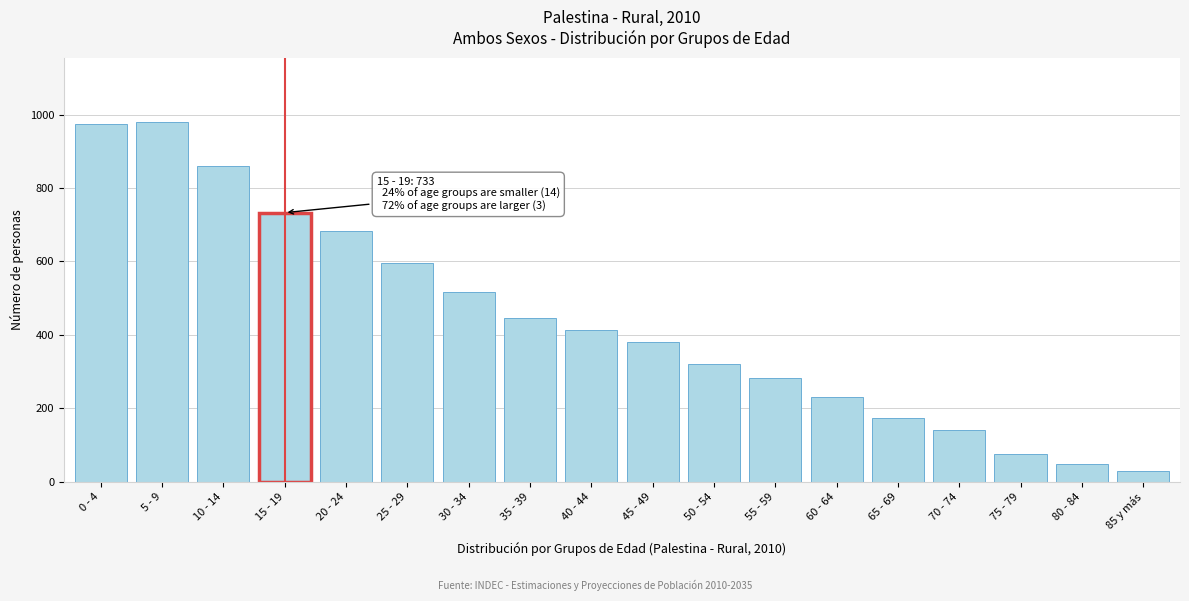

What is the greatest value displayed?

979